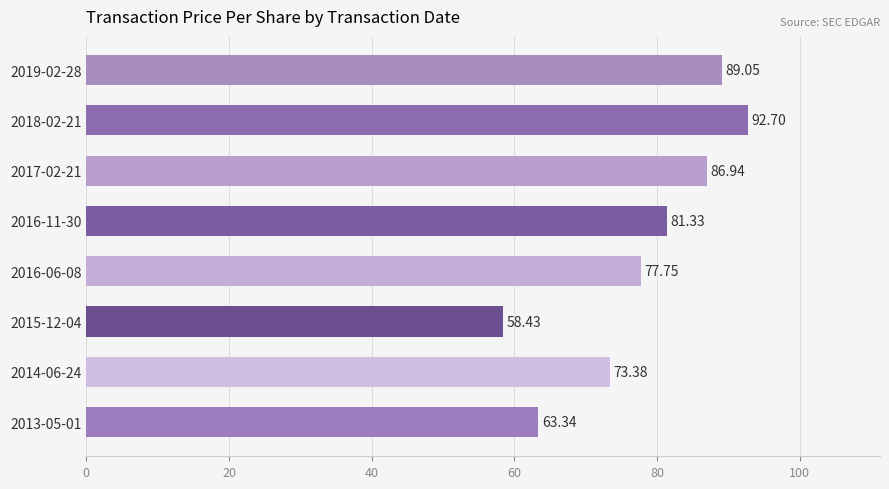

Rank the categories by value from lowest to highest.

2015-12-04, 2013-05-01, 2014-06-24, 2016-06-08, 2016-11-30, 2017-02-21, 2019-02-28, 2018-02-21